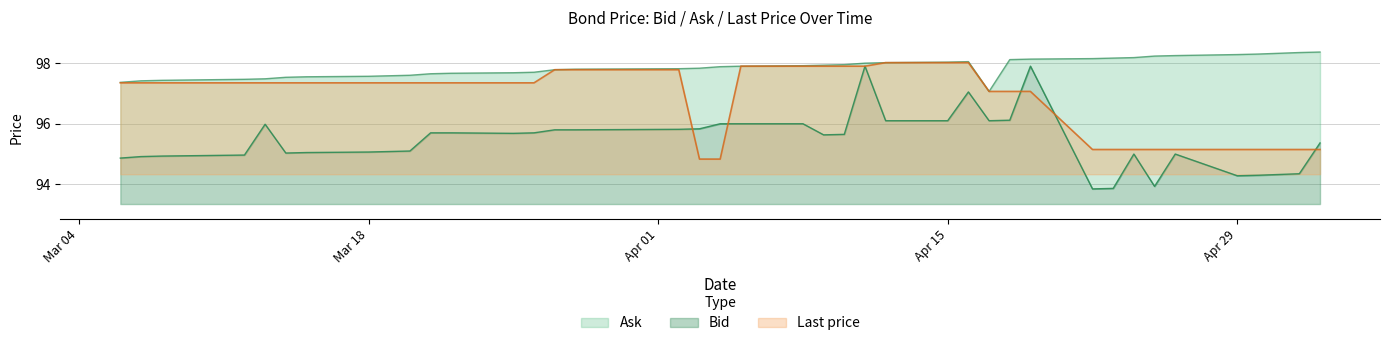

True or false: Bid and Ask intersect in this chart.

False